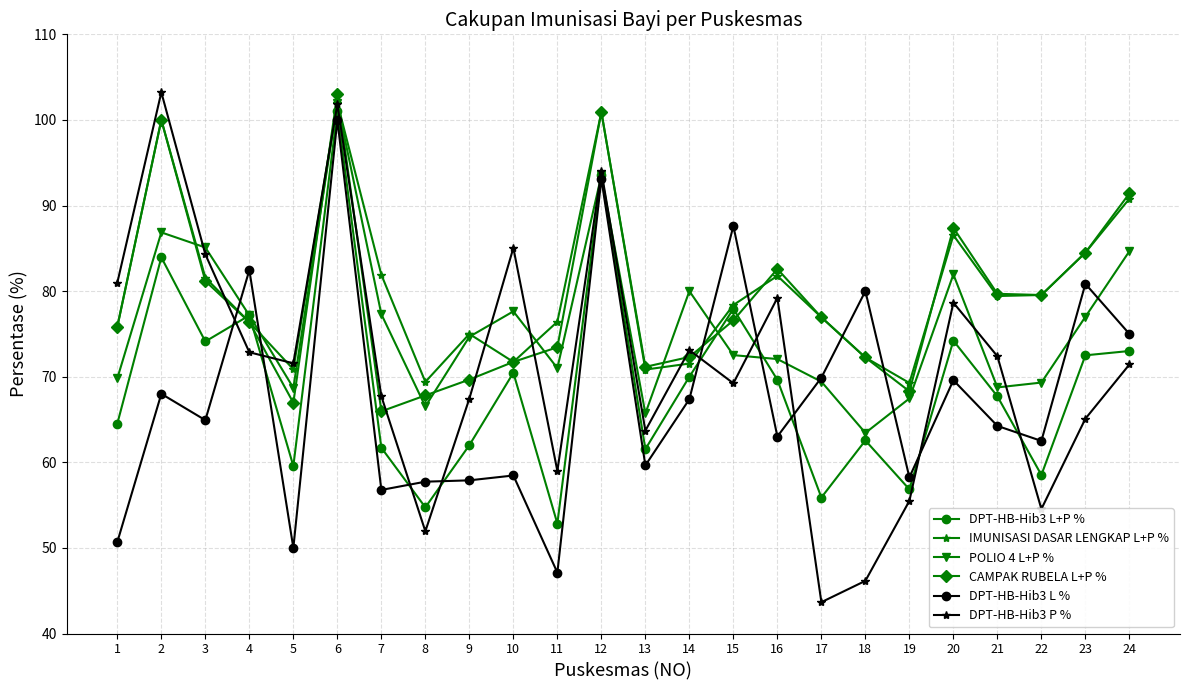

Where is the first local maximum for POLIO 4 L+P %?

2